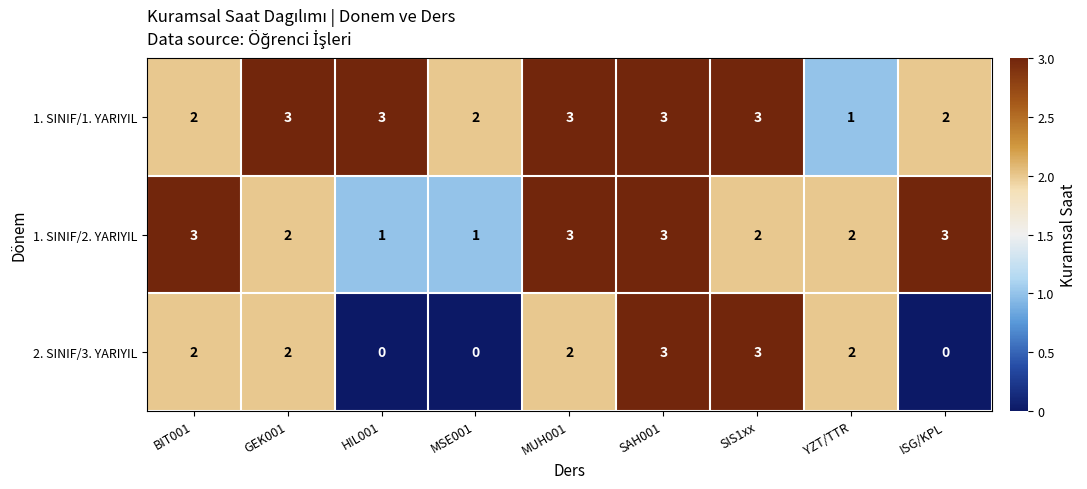

At which category is the sum across all series the highest?

SAH001